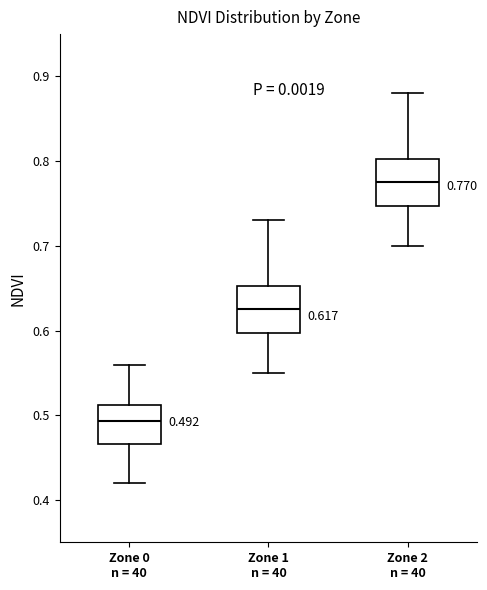

Which box has the highest median line?

Zone 2 n = 40